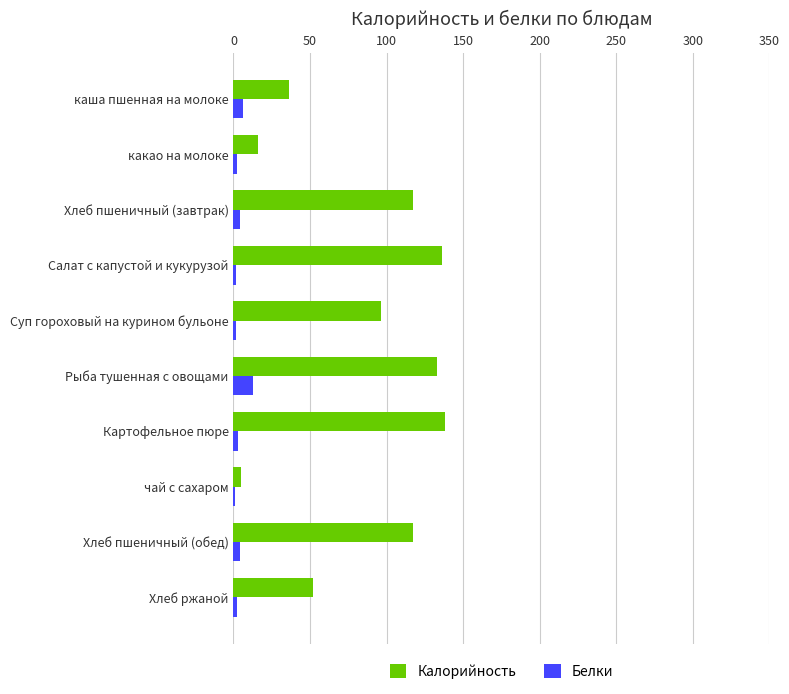

What are all the series names shown in the legend?

Калорийность, Белки